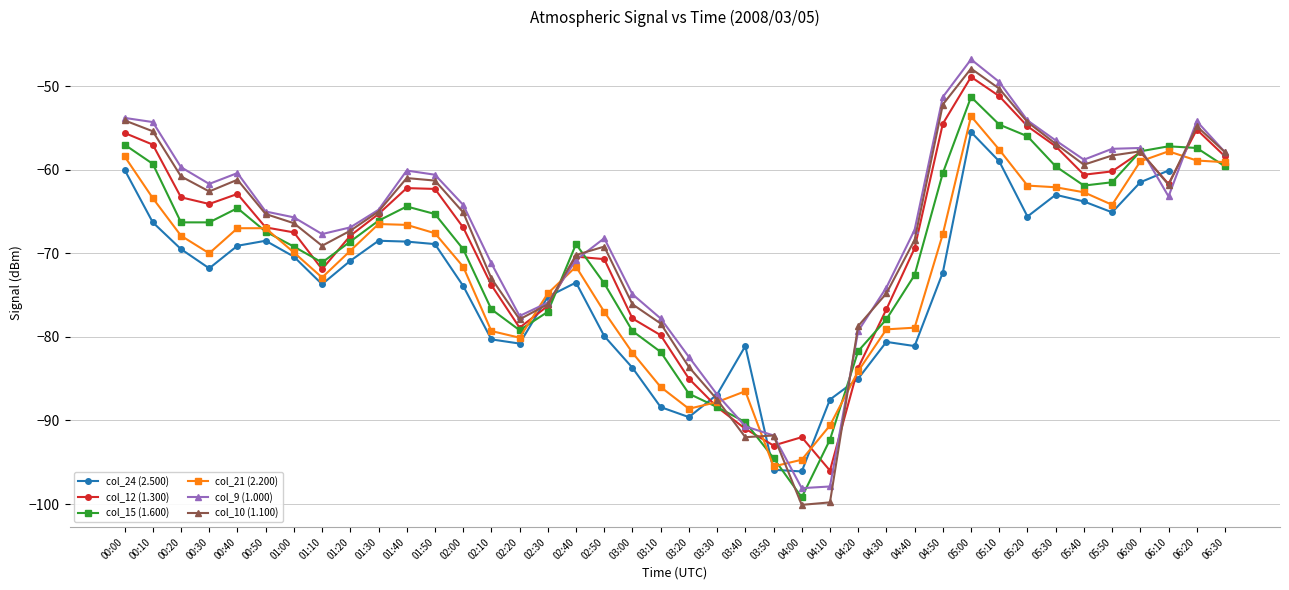

At 06:00, list the series in order from largest to smallest.

col_9 (1.000), col_15 (1.600), col_10 (1.100), col_12 (1.300), col_21 (2.200), col_24 (2.500)